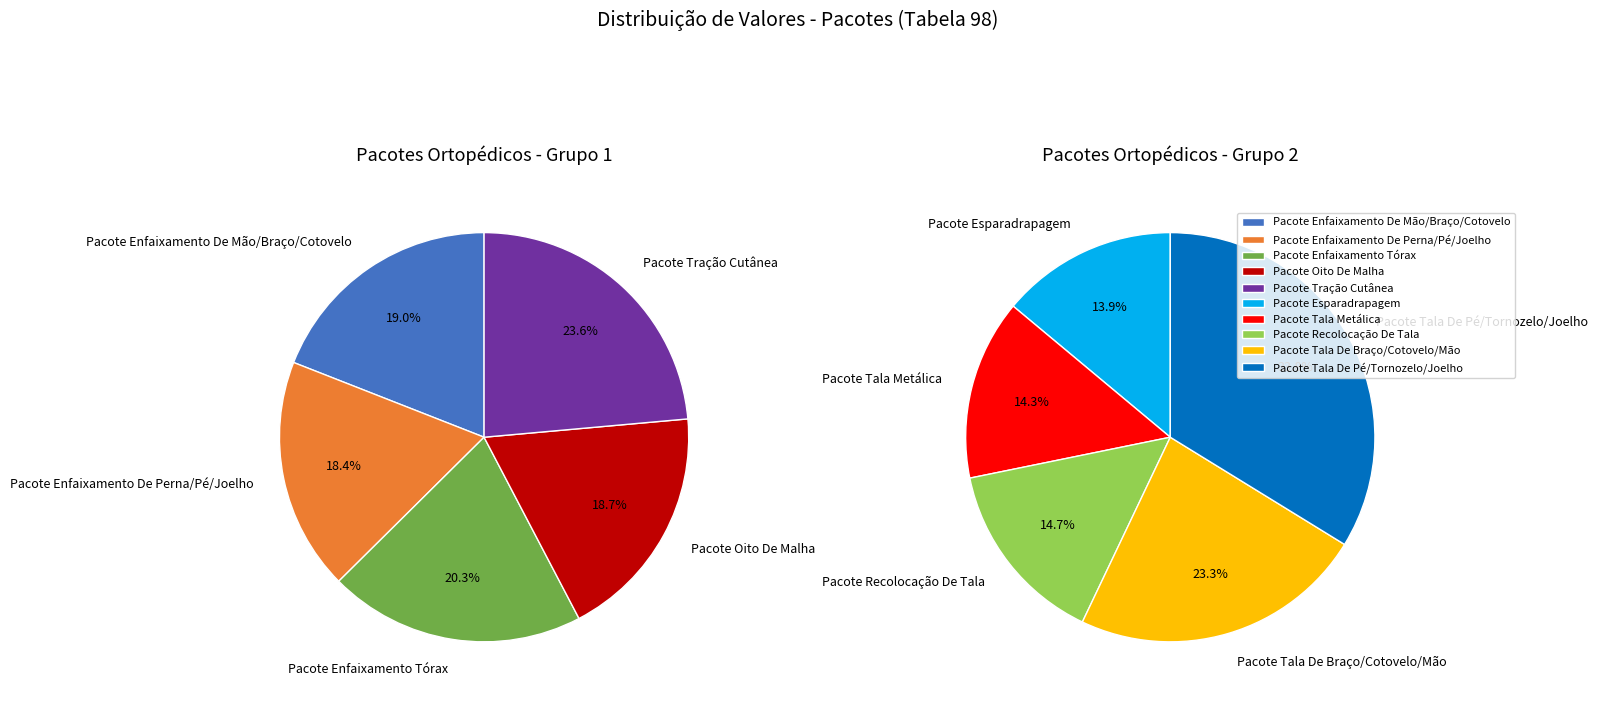

What is the change in value from Pacote Oito De Malha to Pacote Tala De Braço/Cotovelo/Mão?

+21.2